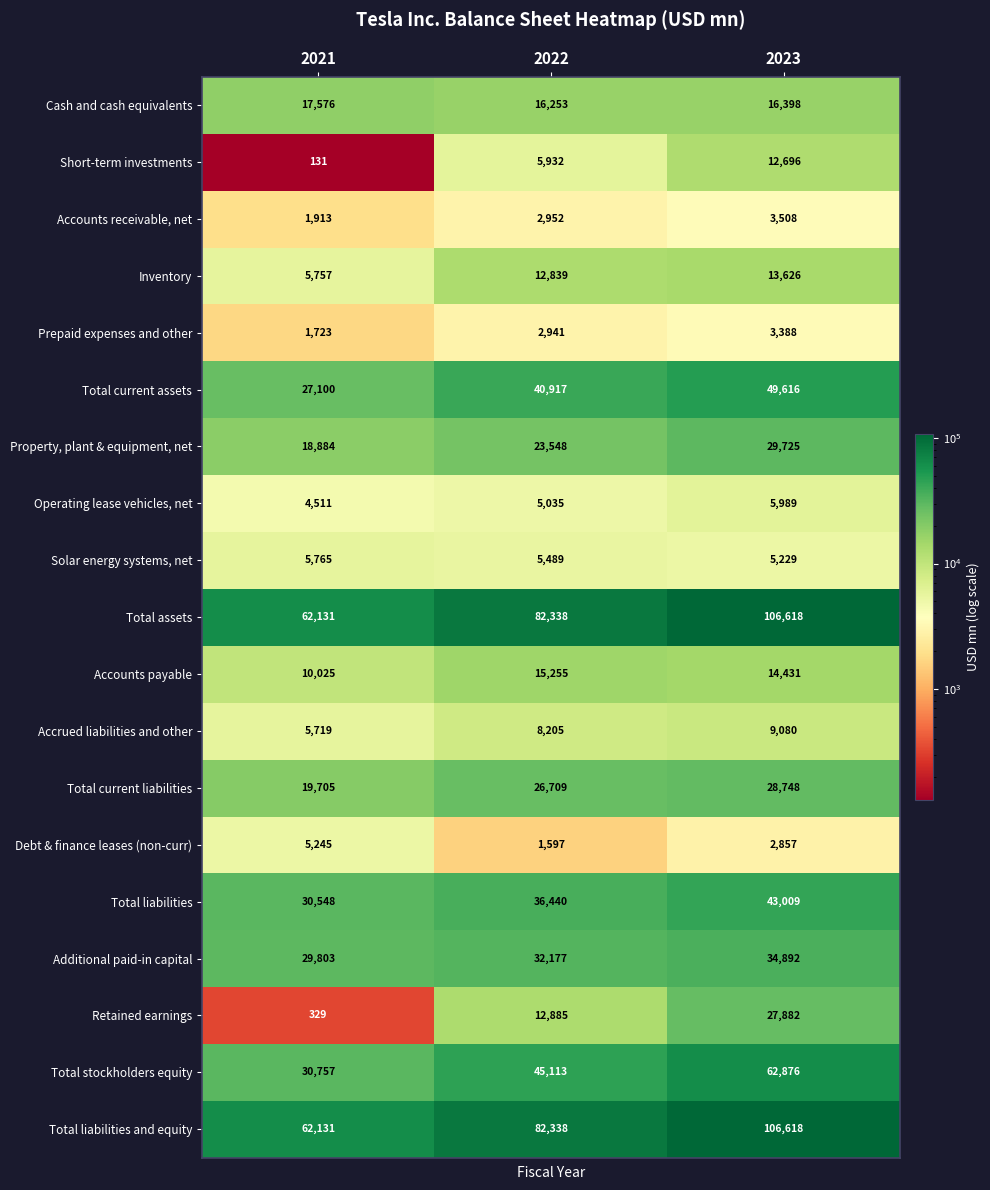

Which label corresponds to the largest value in the chart?

2023